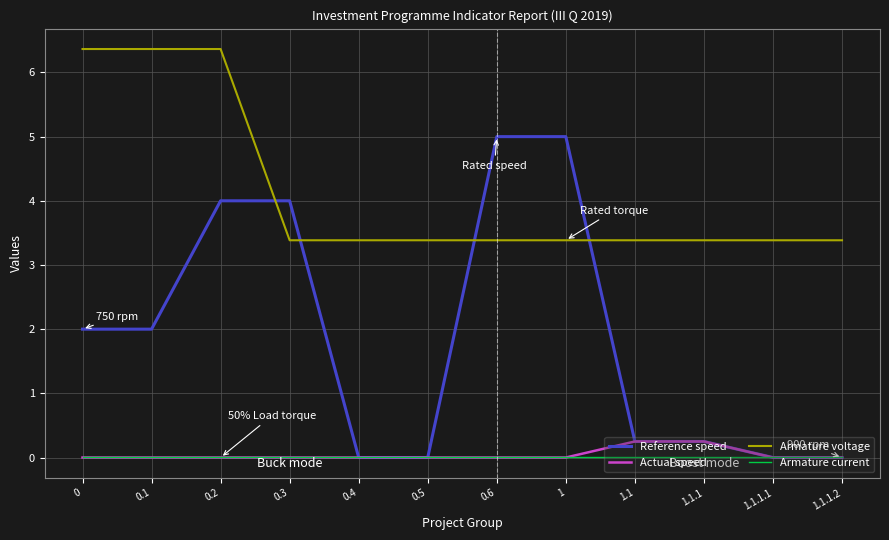

True or false: Armature voltage and Reference speed cross at least once.

True